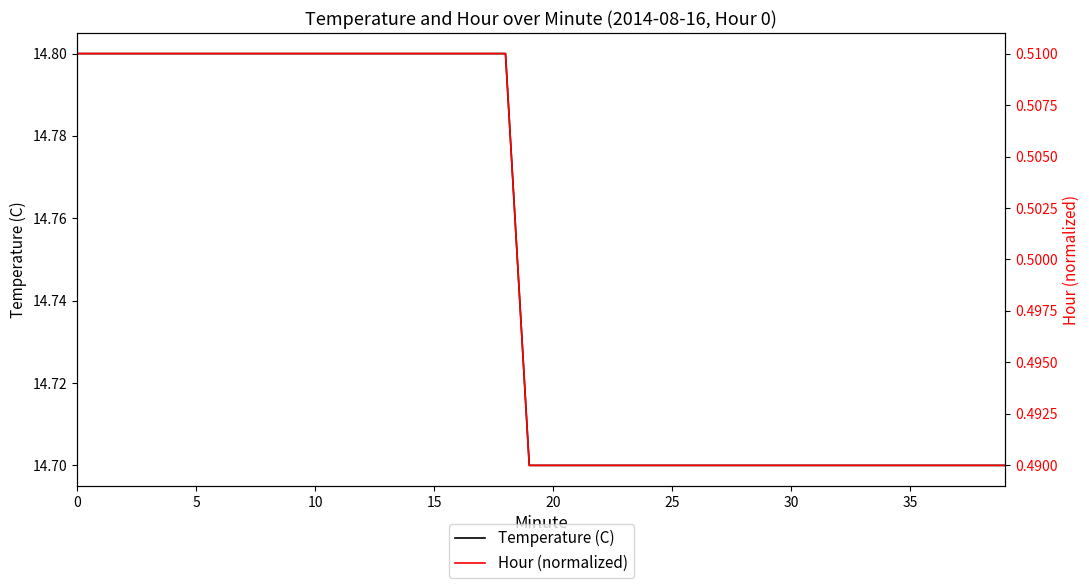

What is the greatest value displayed?

14.8